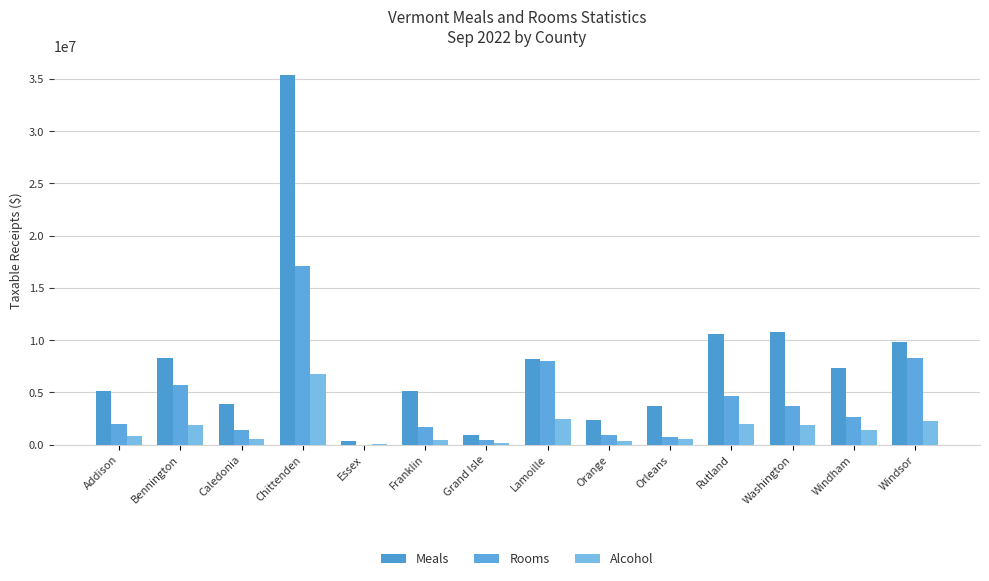

What is the difference between the highest and lowest values at Bennington?

6403106.3